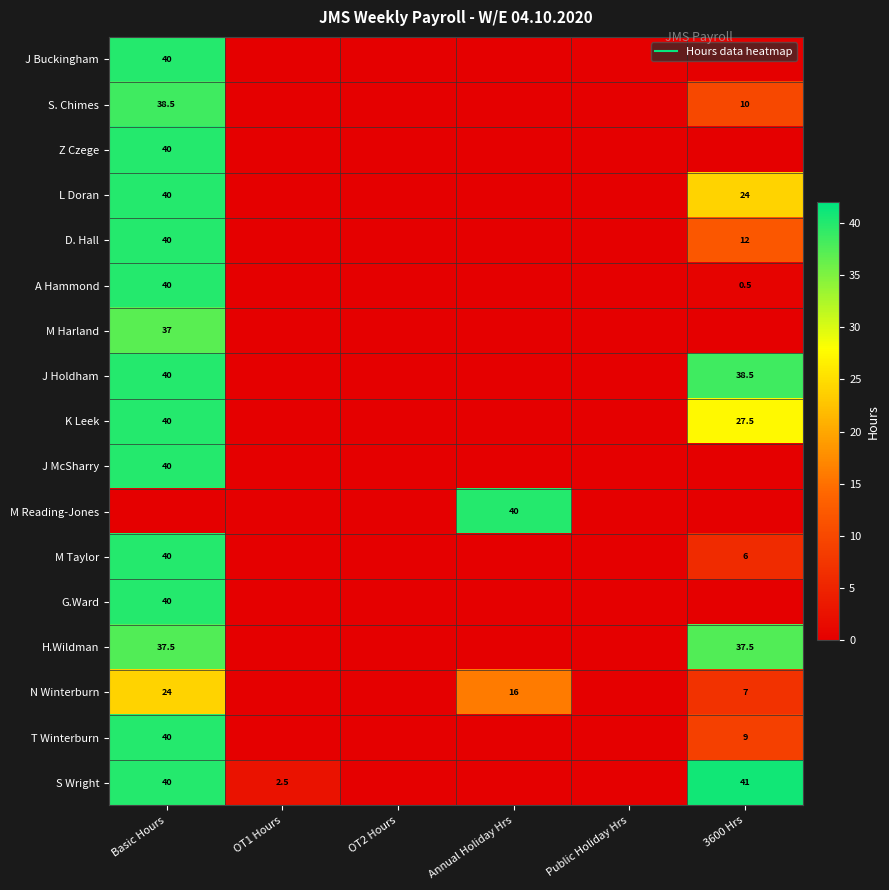

What is the sum of all S. Chimes values?

48.5